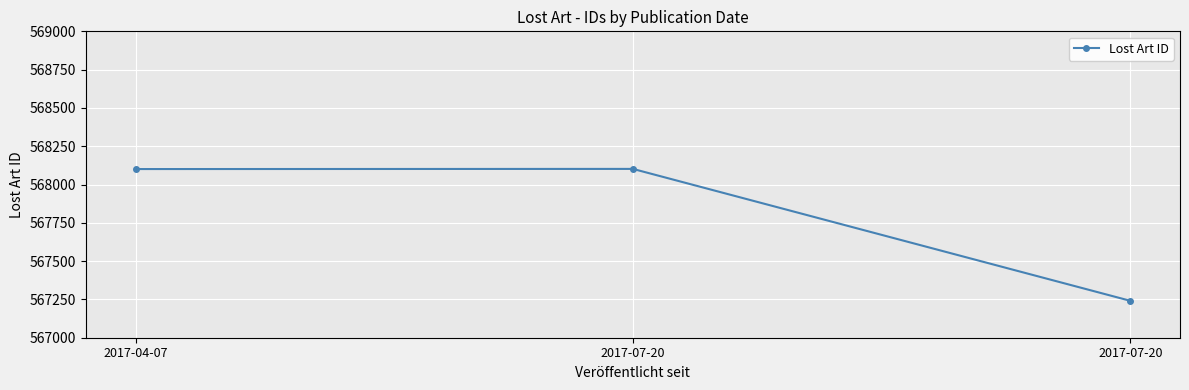

What is the value of the 2nd point from the left?

568102